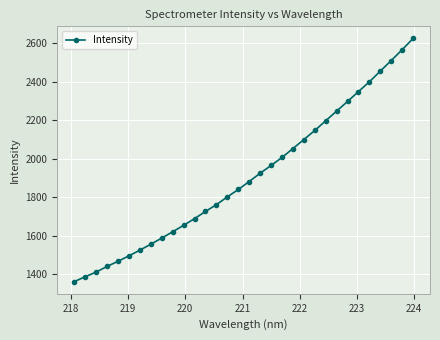

What is the greatest value displayed?

2624.8